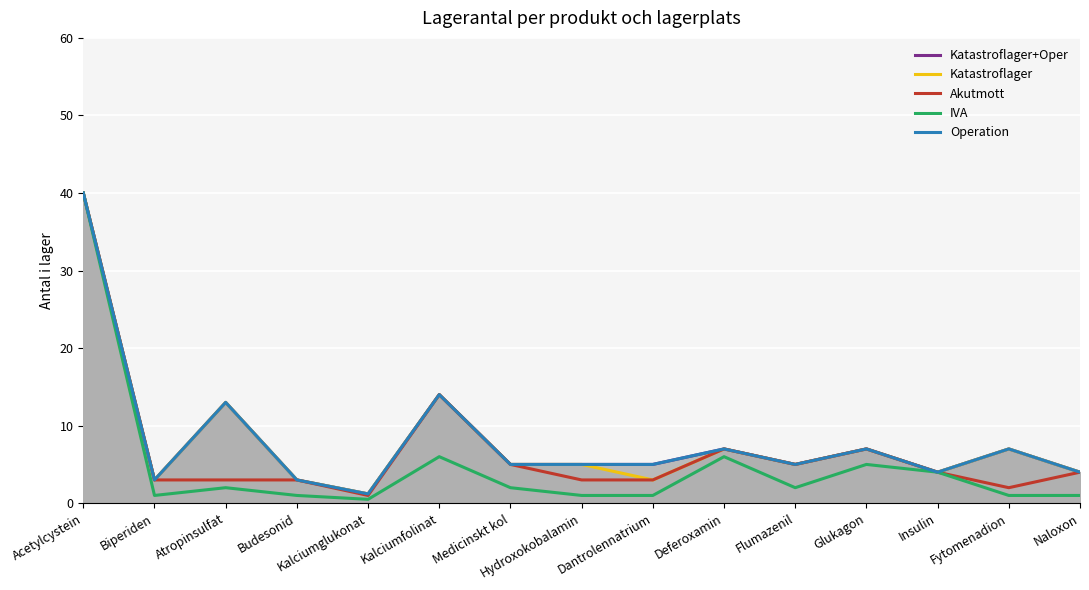

What is the sum of the IVA values at Medicinskt kol and Hydroxokobalamin?

3.0